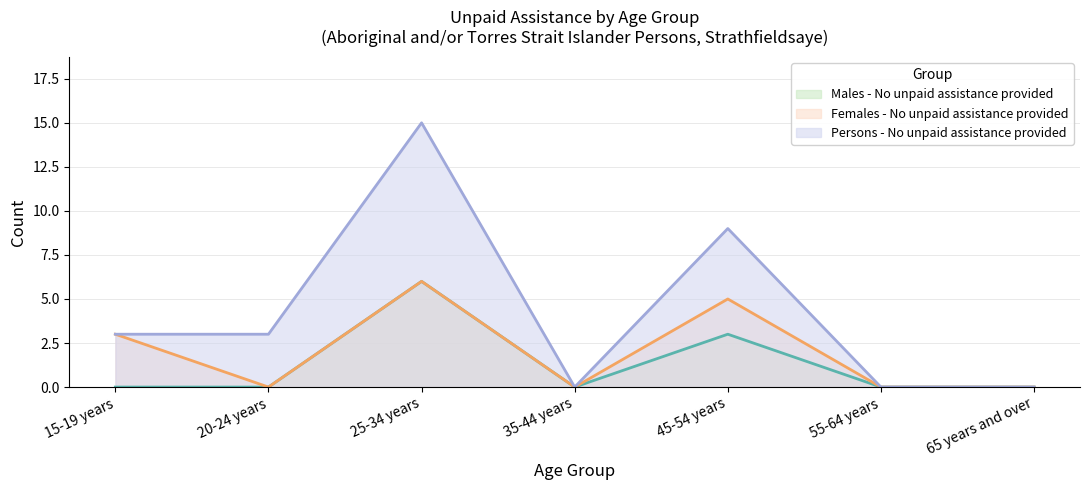

At 65 years and over, list the series in order from largest to smallest.

Males - No unpaid assistance provided, Females - No unpaid assistance provided, Persons - No unpaid assistance provided